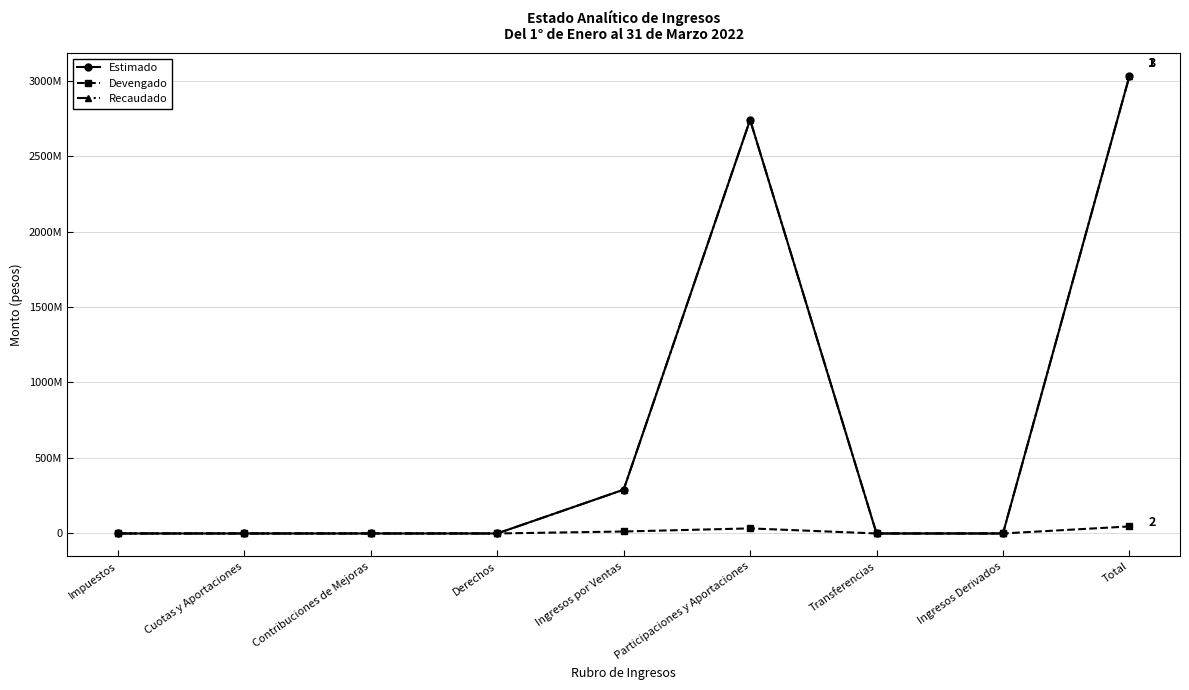

What are all the series names shown in the legend?

Estimado, Devengado, Recaudado